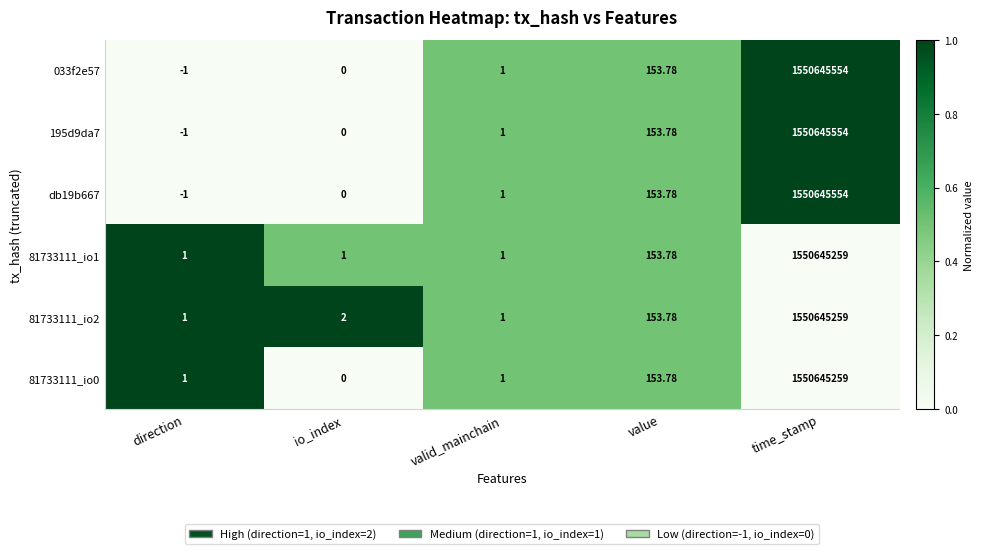

At which label does 81733111_io1 reach its peak?

time_stamp